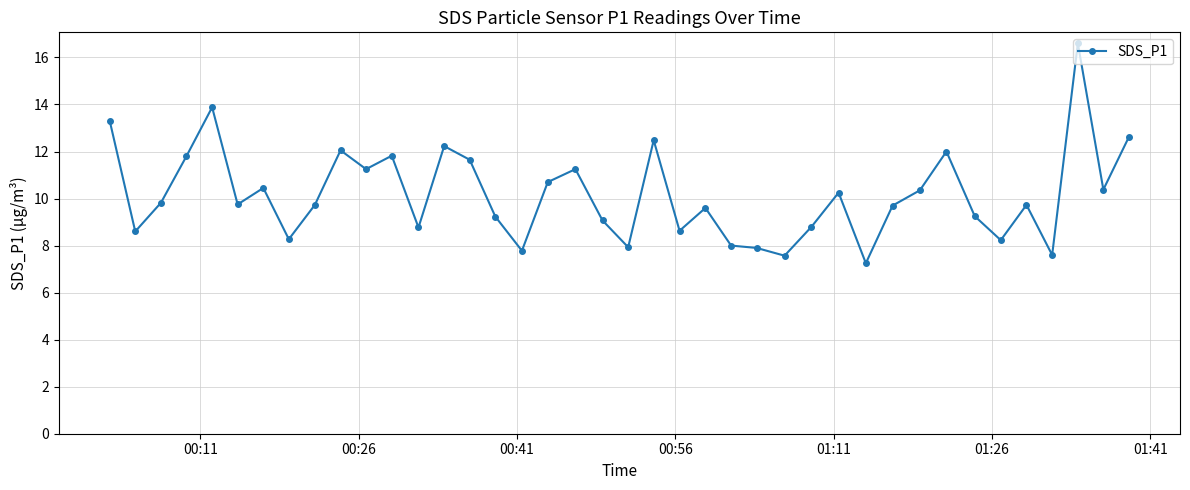

True or false: the data has more than 0 interior local peaks.

True